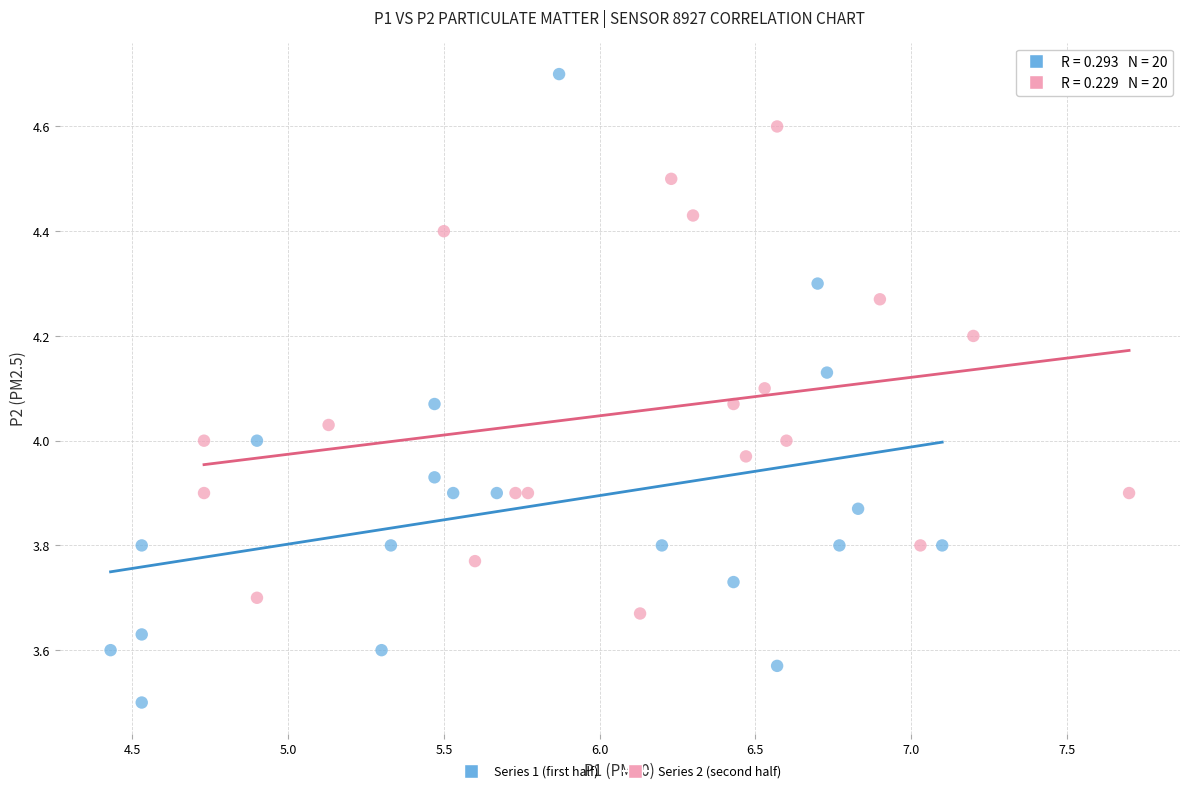

Which series contains the highest Y value?

Series 1 (first half)